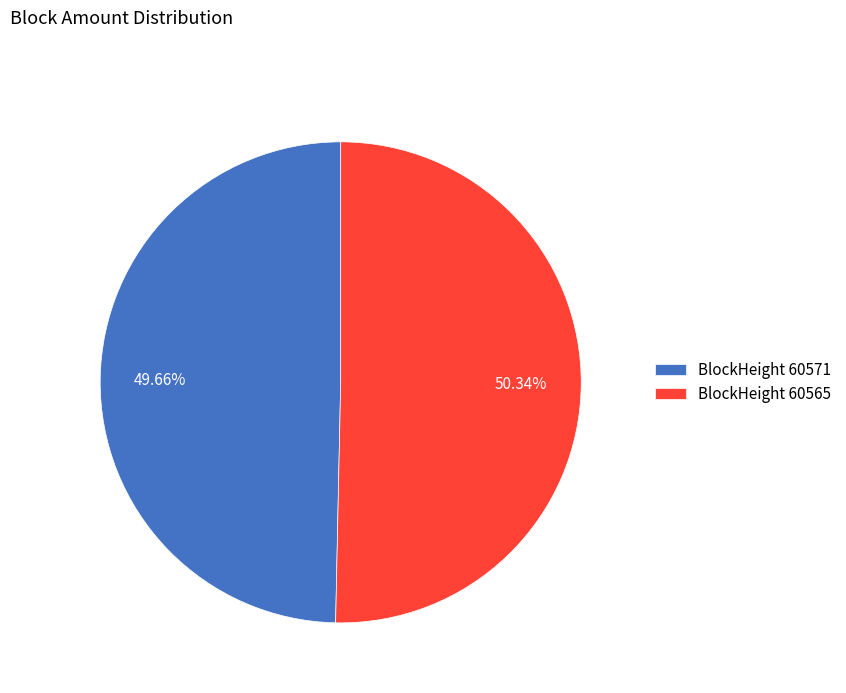

To the nearest percent, what is the difference between the largest and smallest slice percentages?

1%